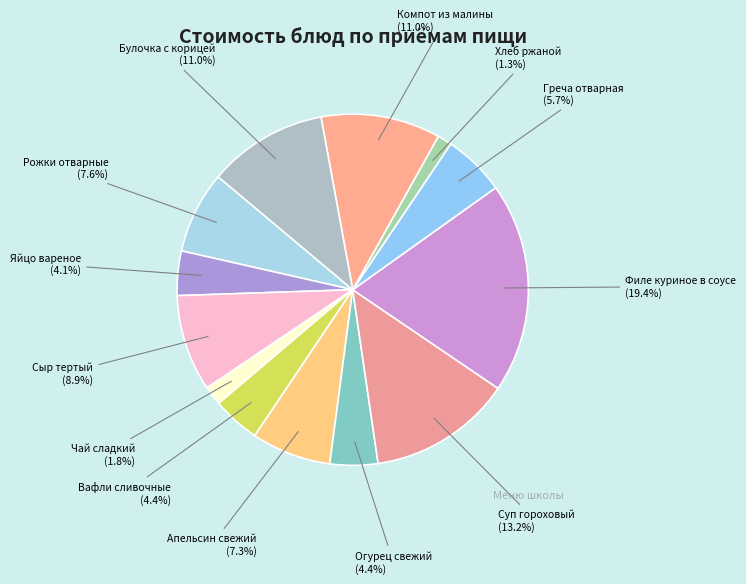

How many slices are in this pie chart?

13